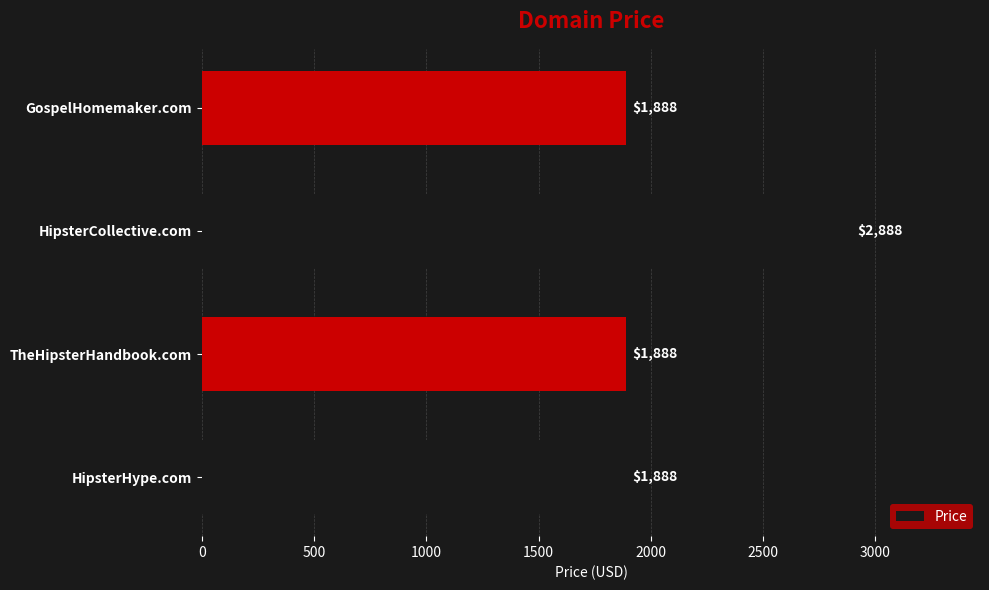

What is the sum of all values?

8552